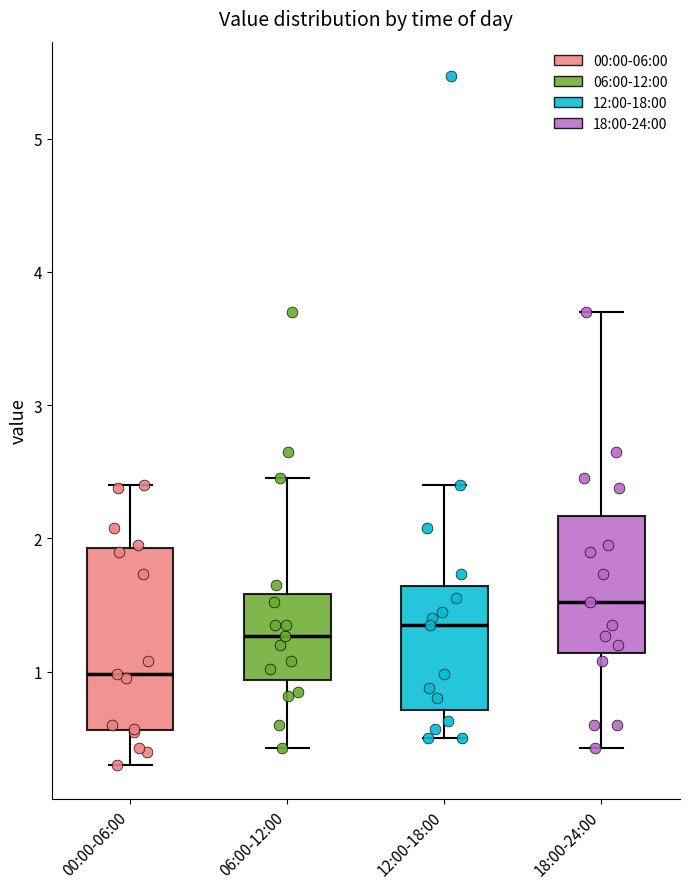

Which box's median line is the highest?

18:00-24:00